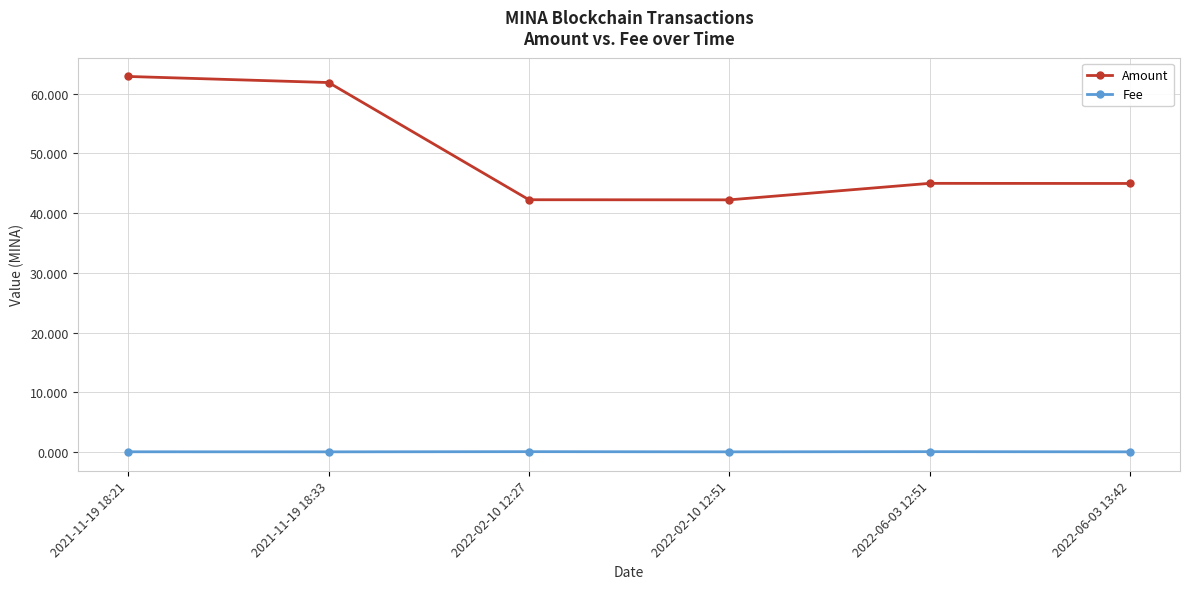

True or false: Fee has more than 2 interior local peaks.

False